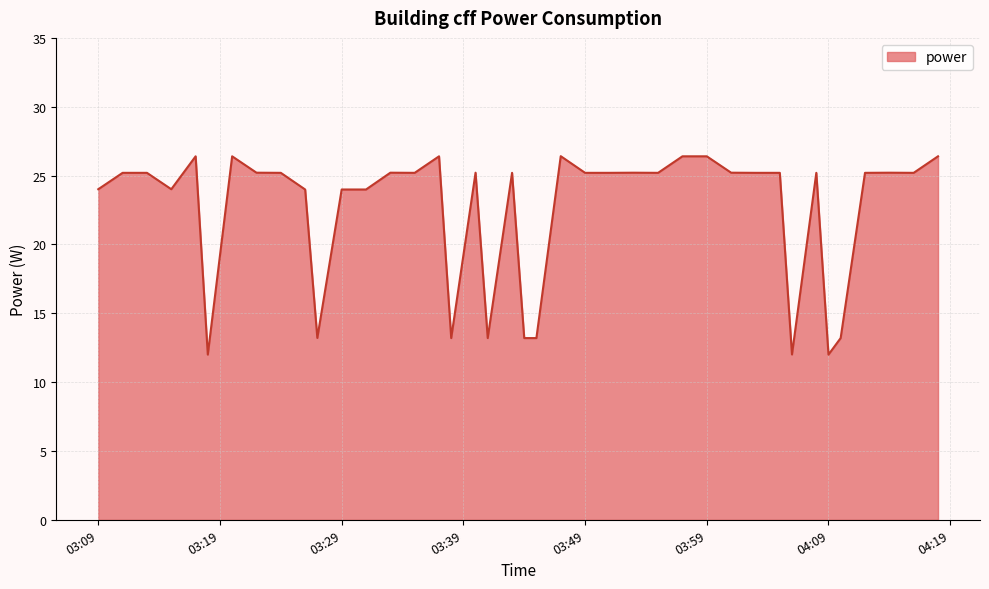

What is the greatest value displayed?

26.4